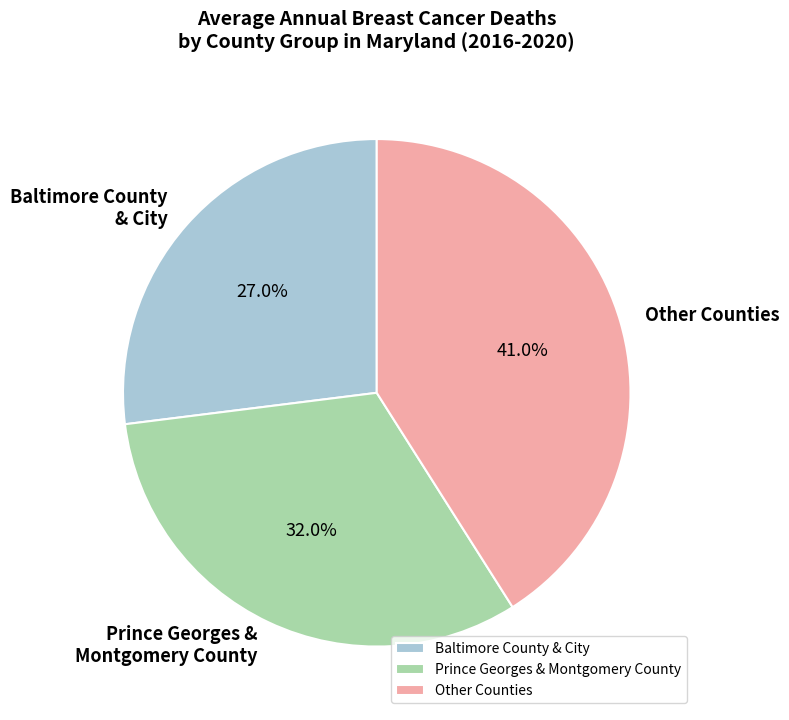

To the nearest percent, what is the average slice percentage?

33%